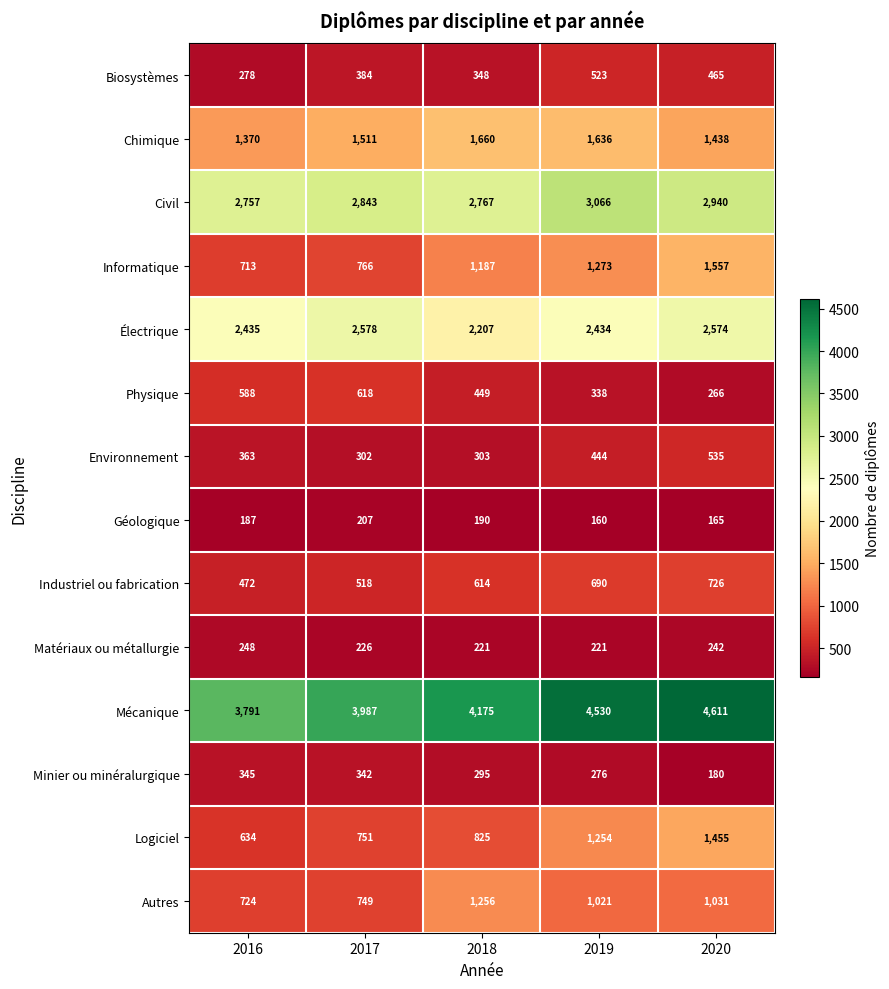

What is the difference between the maximum and minimum values in the Civil series?

309